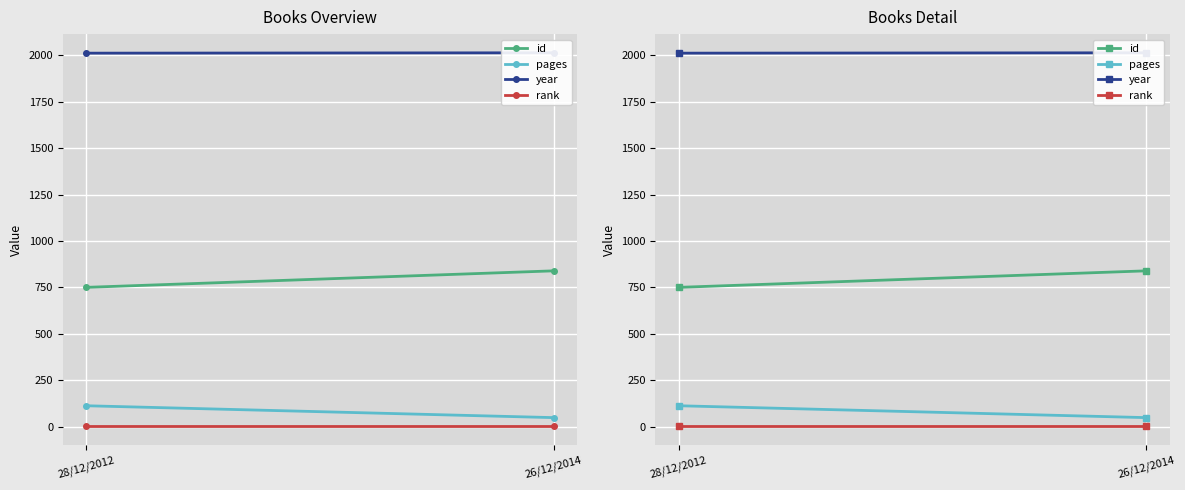

What is the total value across all series at 26/12/2014?

2902